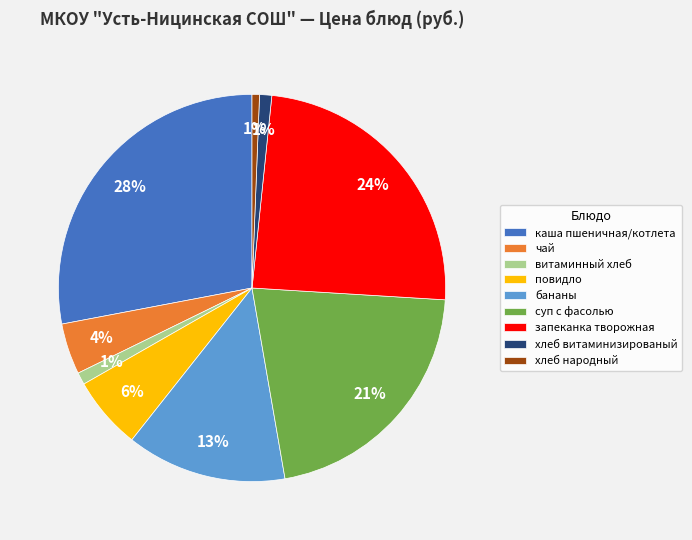

To the nearest percent, what is the average slice percentage?

11%